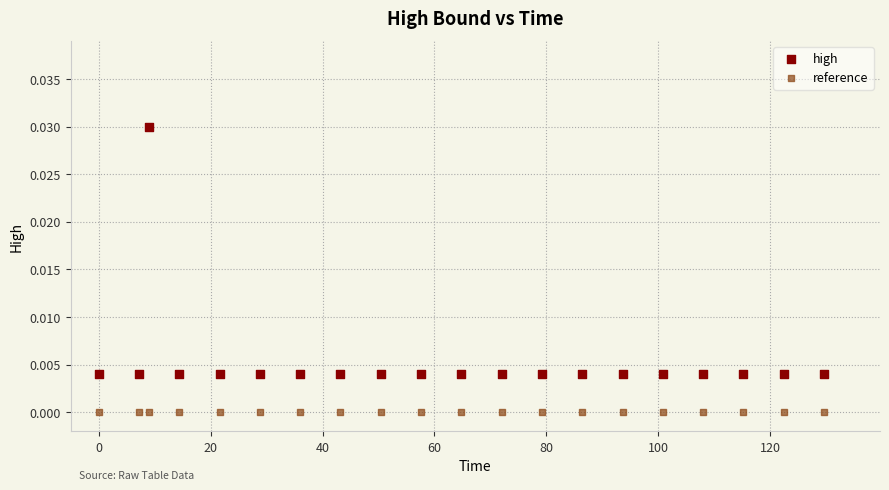

Which series contains the highest Y value?

high